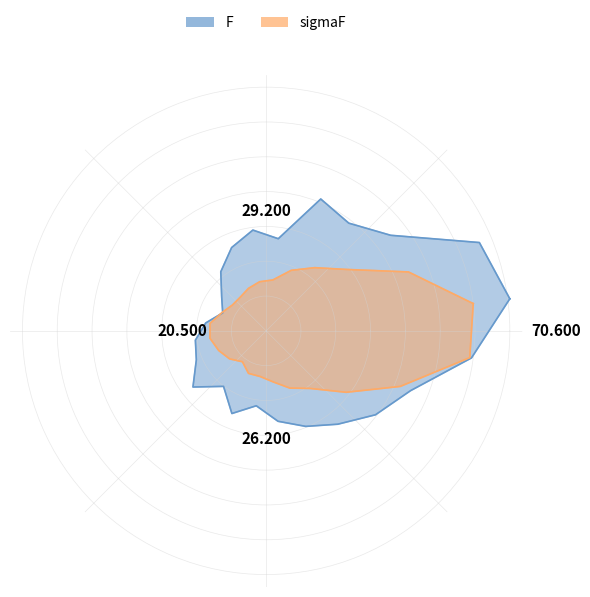

The value of F at 112.5 is 25.9. True or false?

True